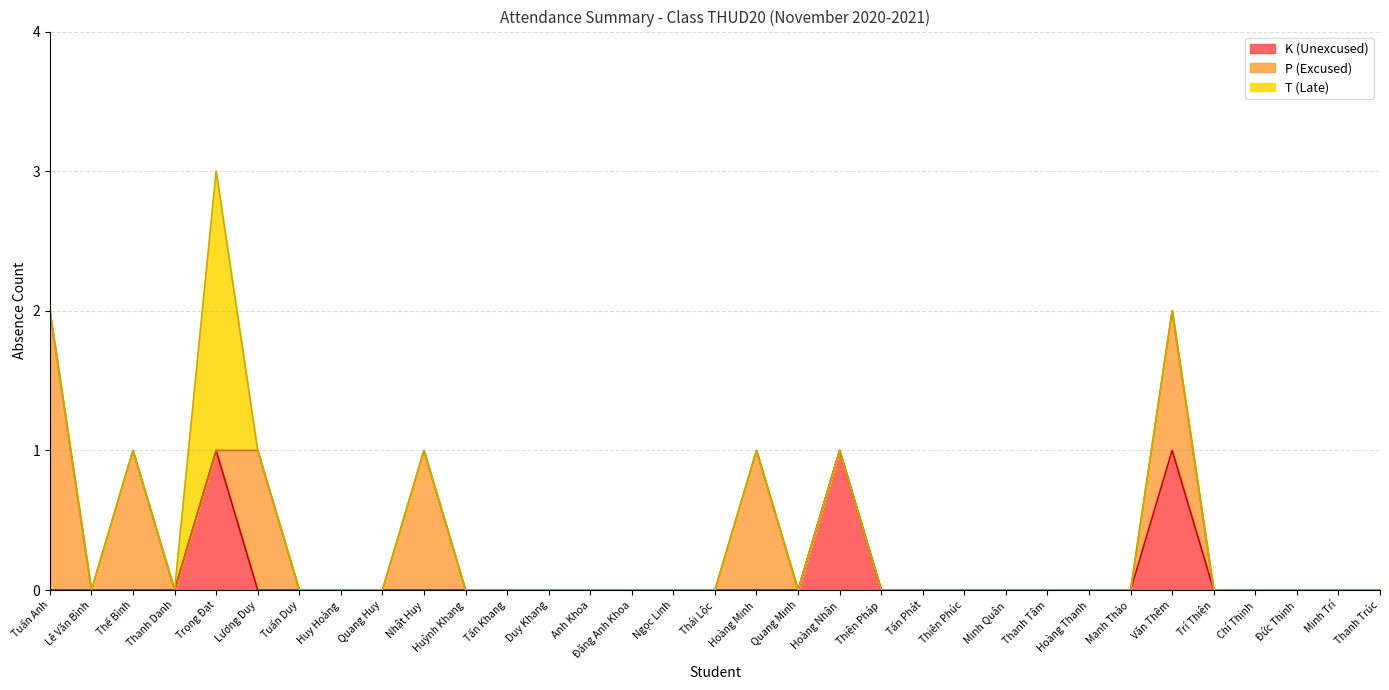

Reading right to left, extract all data points from this chart.

K: 0	0	0	0	0	1	0	0	0	0	0	0	0	1	0	0	0	0	0	0	0	0	0	0	0	0	0	0	1	0	0	0	0
P: 0	0	0	0	0	1	0	0	0	0	0	0	0	0	0	1	0	0	0	0	0	0	0	1	0	0	0	1	0	0	1	0	2
T: 0	0	0	0	0	0	0	0	0	0	0	0	0	0	0	0	0	0	0	0	0	0	0	0	0	0	0	0	2	0	0	0	0